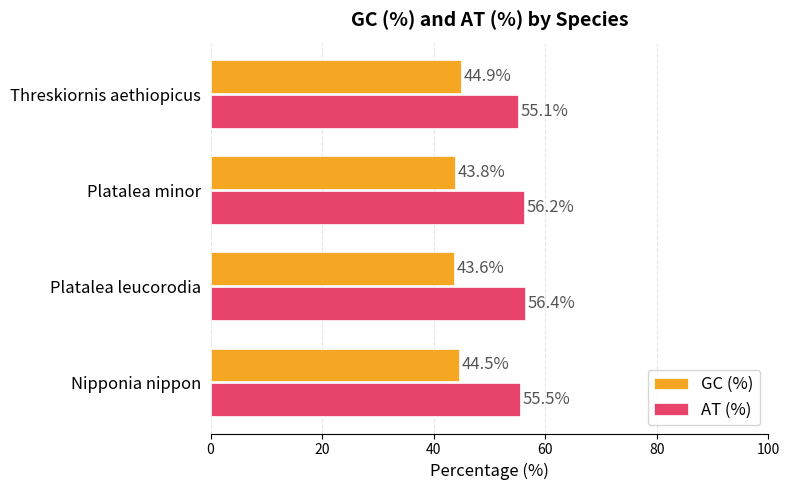

Rank the series by their average value, from lowest to highest.

GC (%), AT (%)